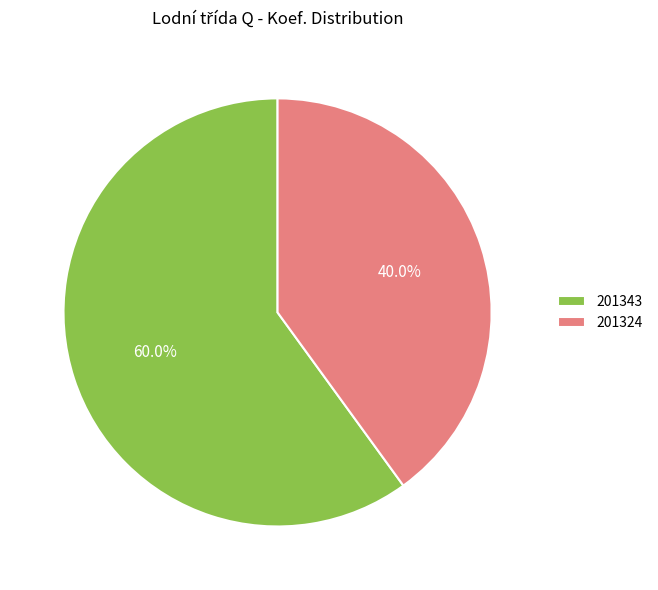

Is it true that 201343 is 60% of the pie?

True